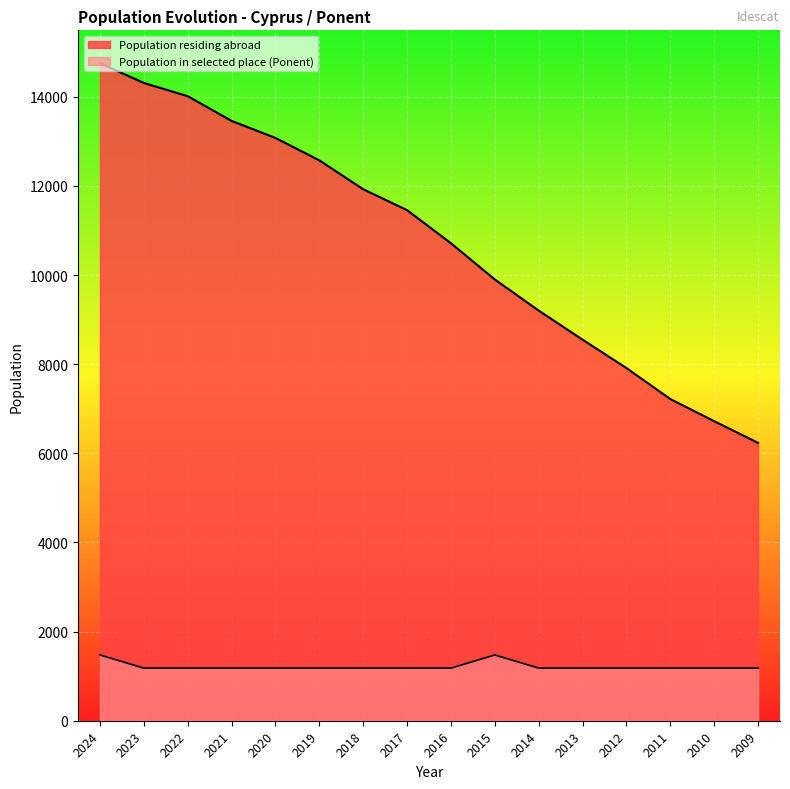

What is the total value across all series at 2009?

7415.3